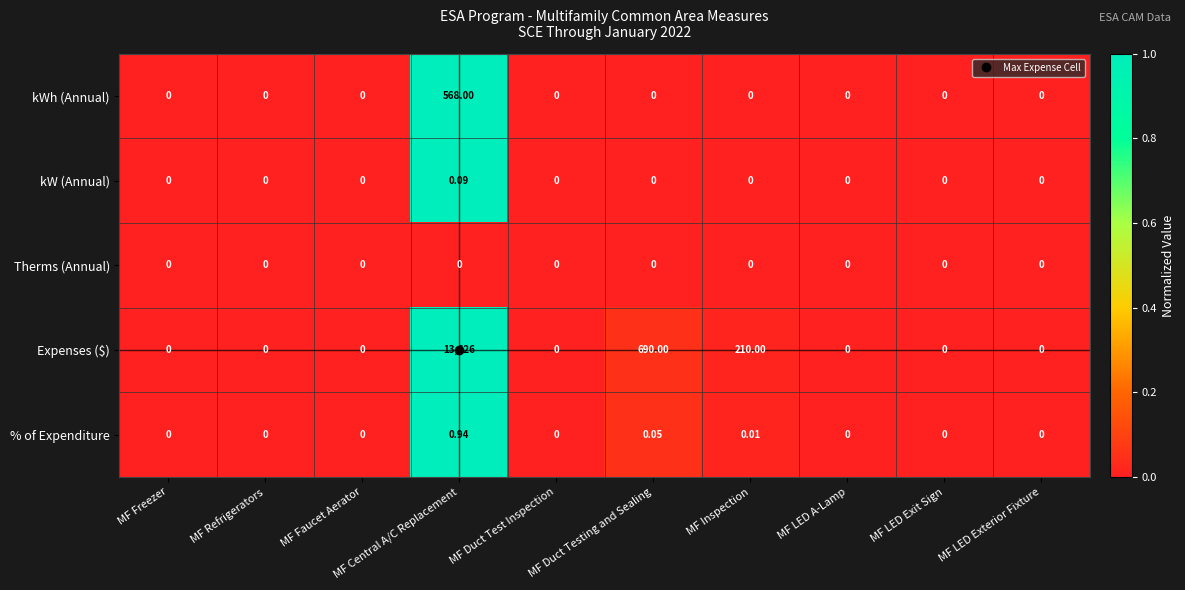

Where is Expenses ($) nearest to the value 6813?

MF Duct Testing and Sealing